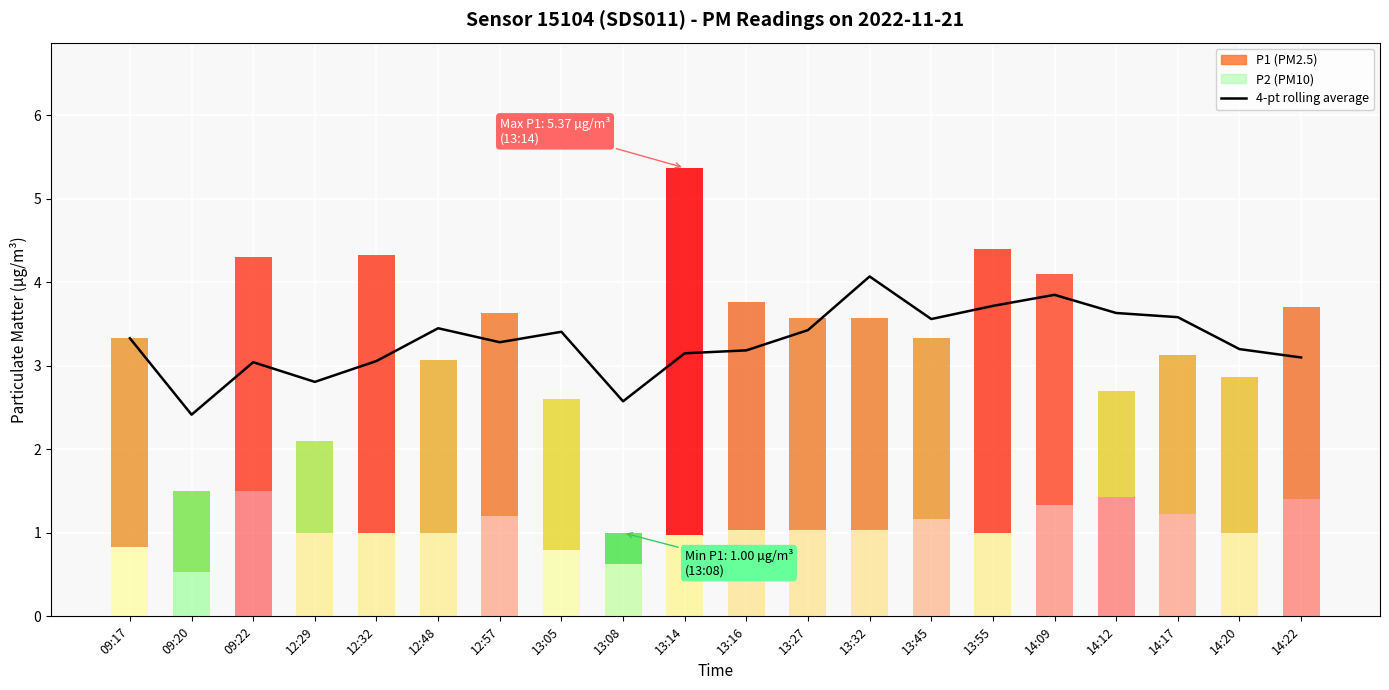

Which label corresponds to the largest value in the chart?

13:32